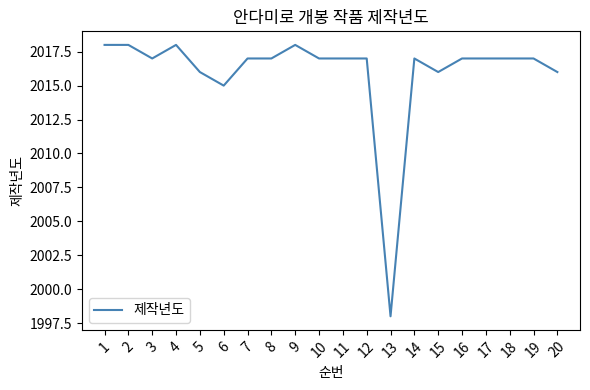

What is the sum of the values at 7 and 5?

4033